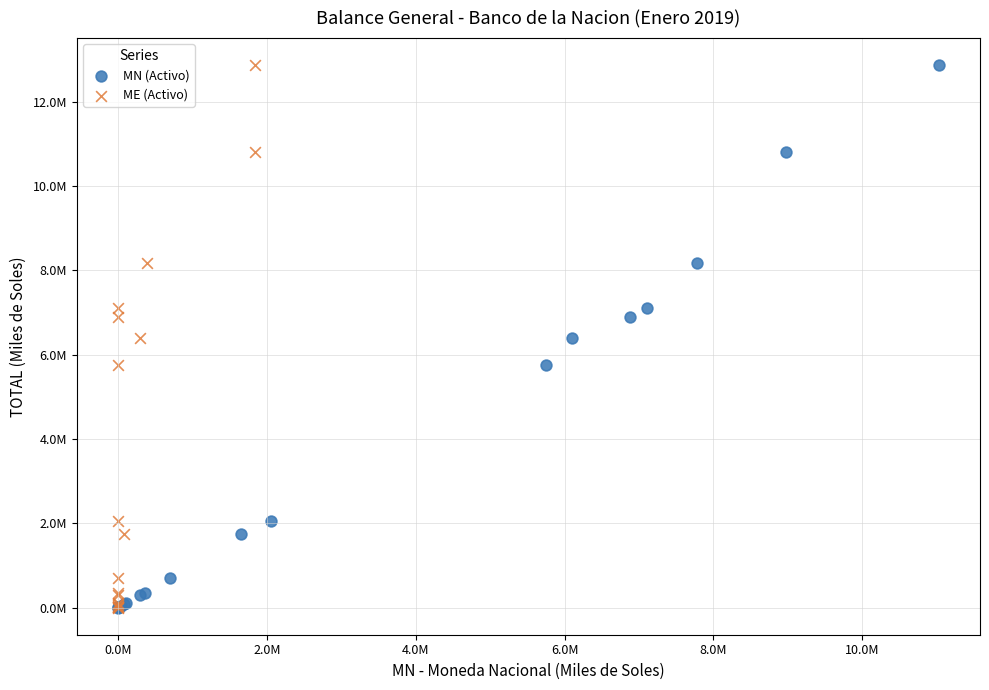

What are all the series names shown in the legend?

MN (Activo), ME (Activo)